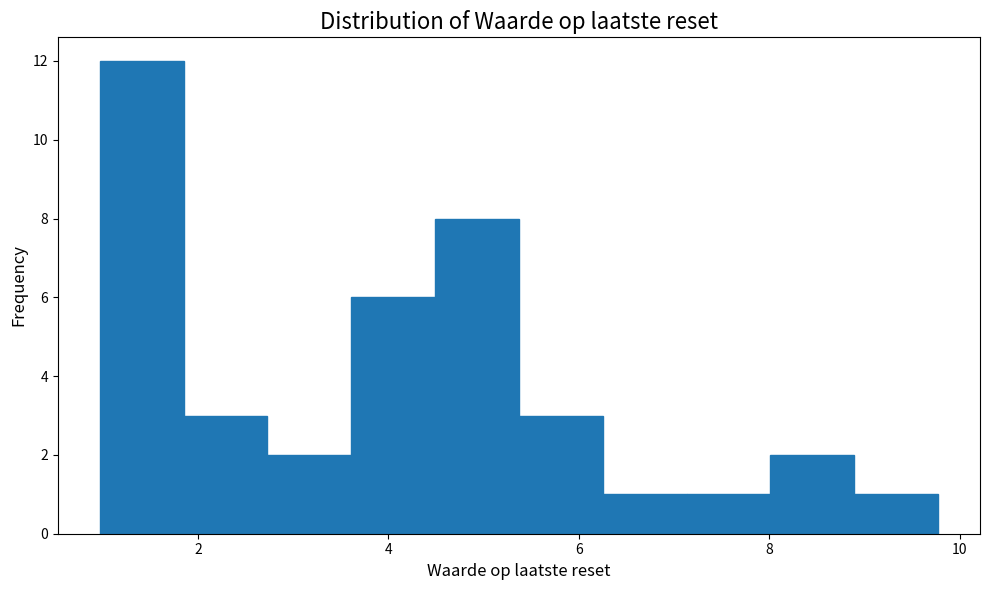

Reading left to right, transcribe this chart: for each bar, give the range it covers on the x-axis and its height. Neither the bar edges nor the heights are printed on the chart, so give them approximately, as read against the axes.

1.0 to 1.8: 12
1.8 to 2.8: 3
2.8 to 3.6: 2
3.6 to 4.4: 6
4.4 to 5.4: 8
5.4 to 6.2: 3
6.2 to 7.2: 1
7.2 to 8.0: 1
8.0 to 8.8: 2
8.8 to 9.8: 1